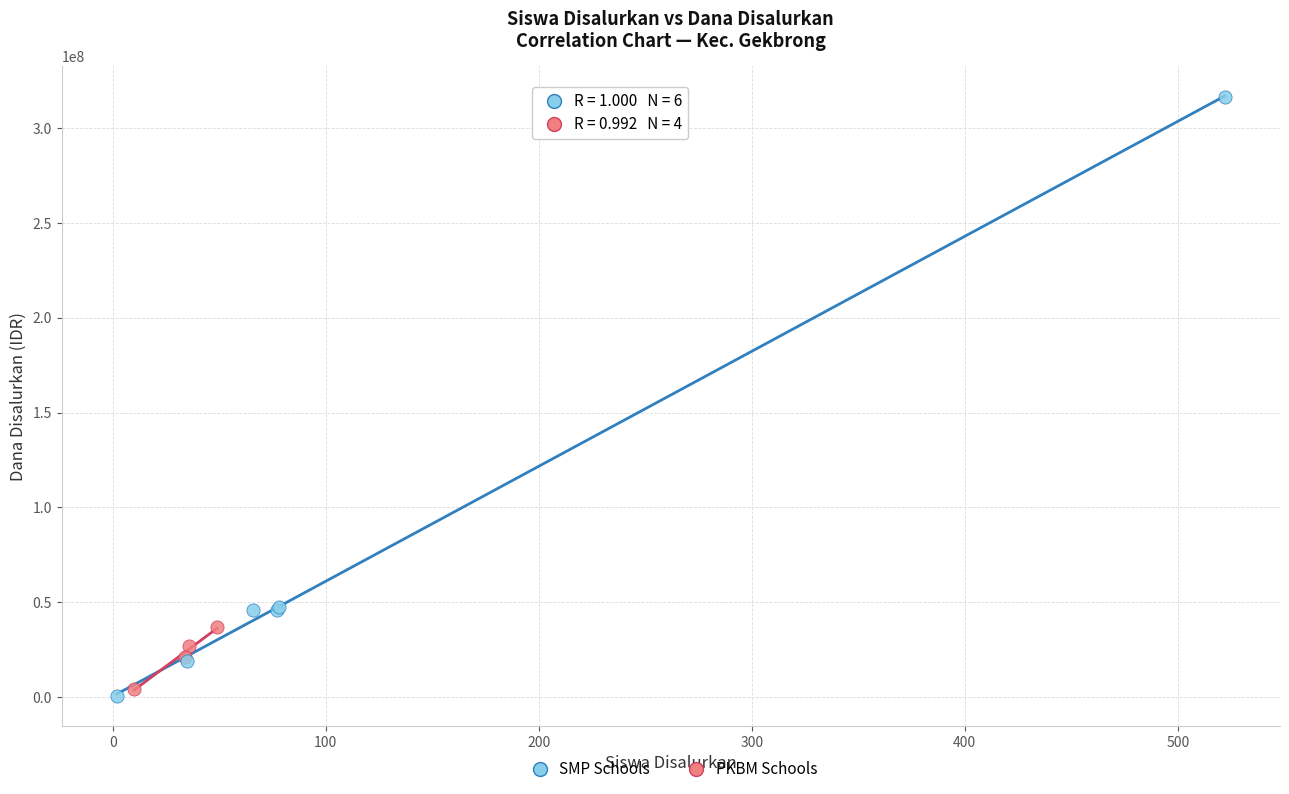

Which series reaches the maximum Y coordinate?

SMP Schools